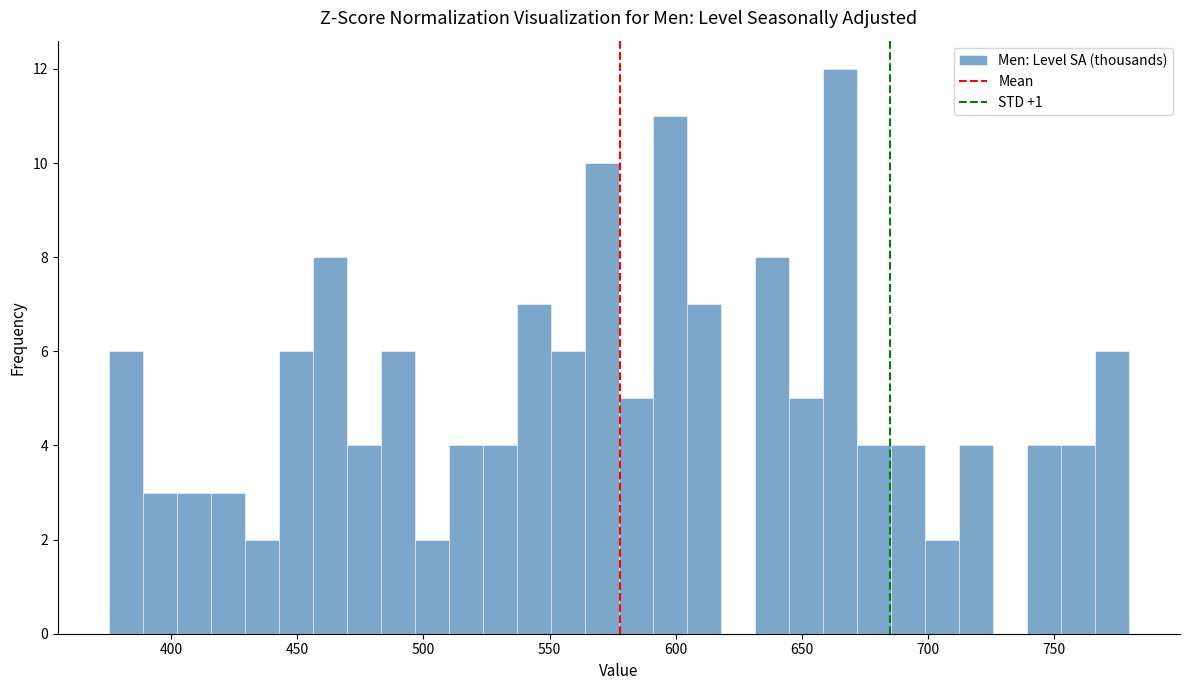

Read against the x-axis, roughly where is the centre of the tallest bar?

665